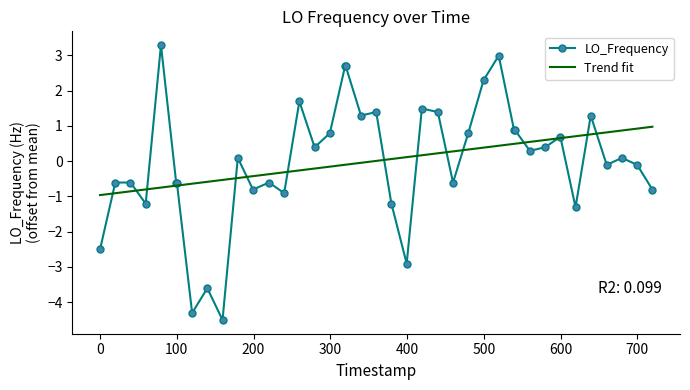

What is the smallest value displayed?

-4.5